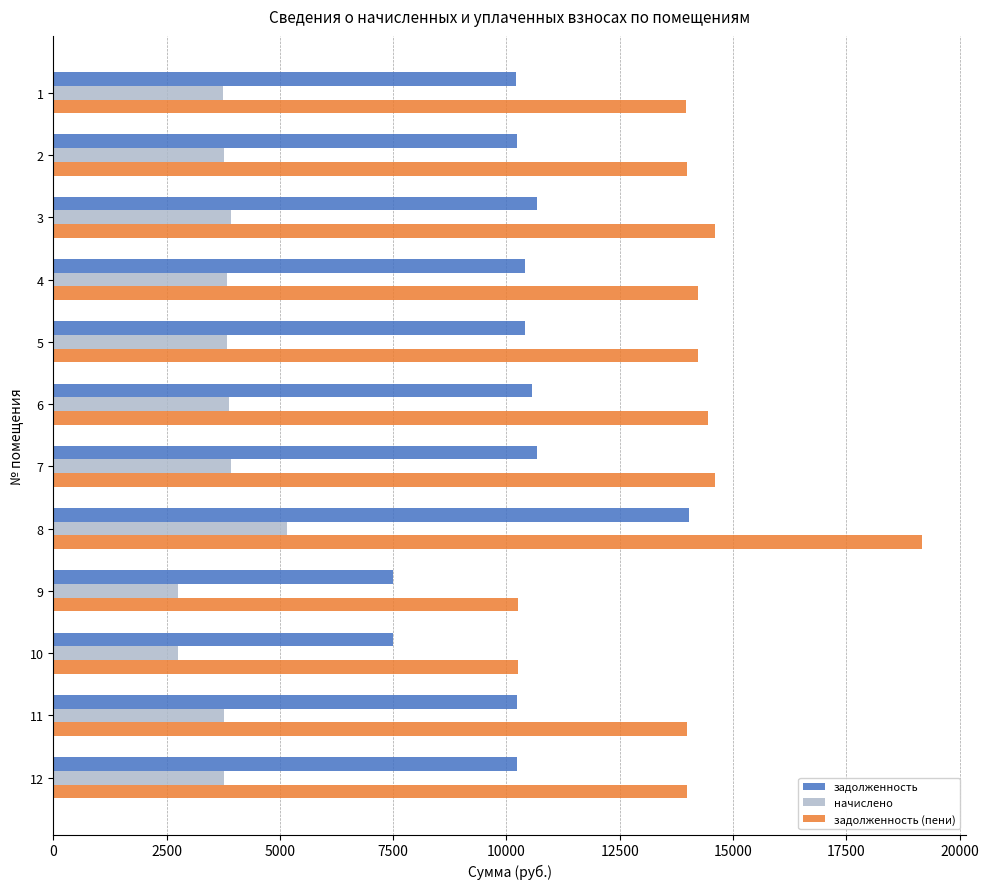

The value of задолженность at 3 is 3829.1. True or false?

False